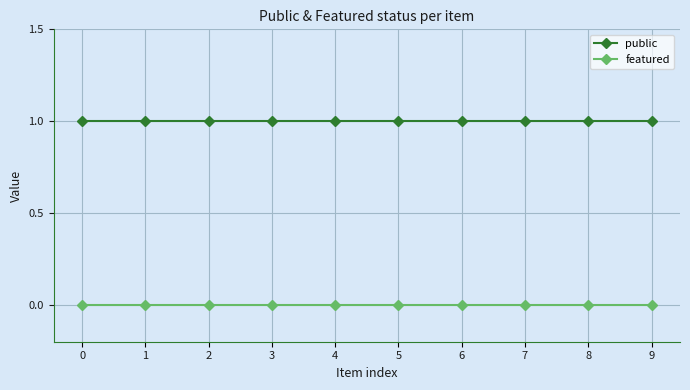

Reading left to right, list all the values displayed in this chart.

public: 1	1	1	1	1	1	1	1	1	1
featured: 0	0	0	0	0	0	0	0	0	0